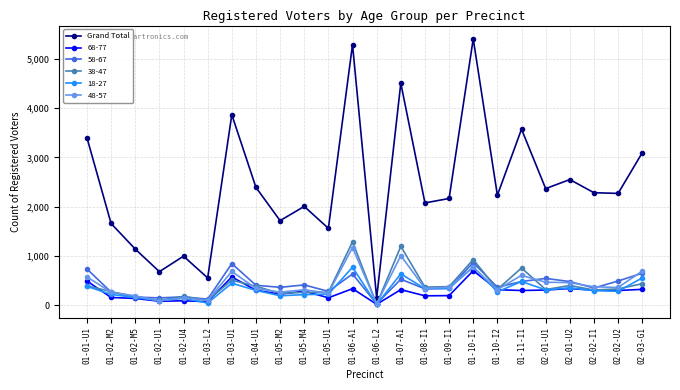

The value of Grand Total at 01-02-M5 is 2033. True or false?

False